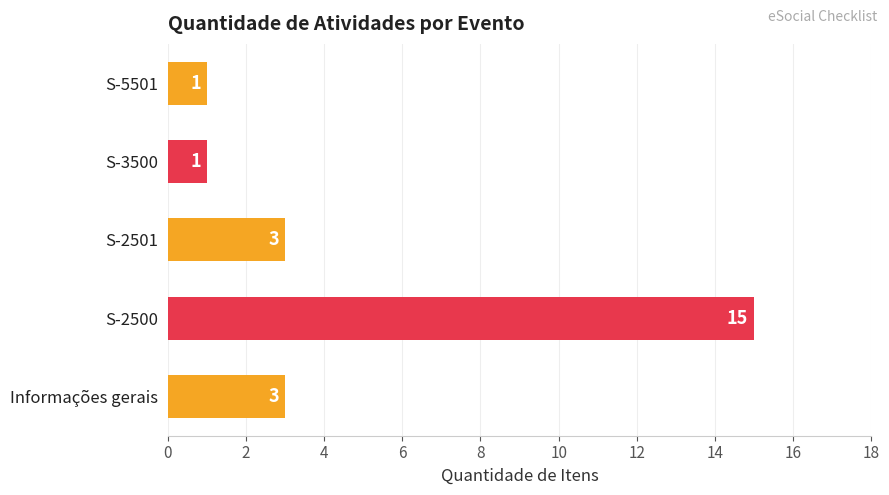

At which category does the chart reach its peak across all series?

S-2500